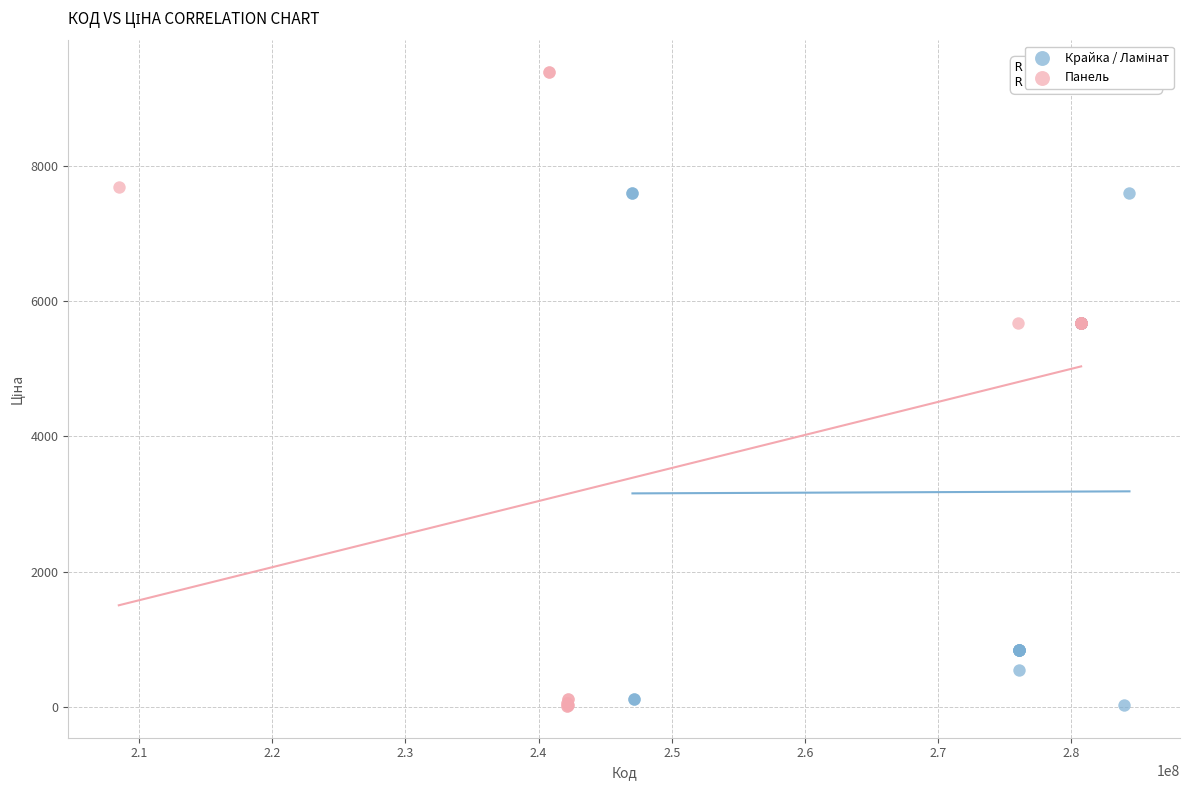

Which series has the largest Y range (max minus min)?

Панель